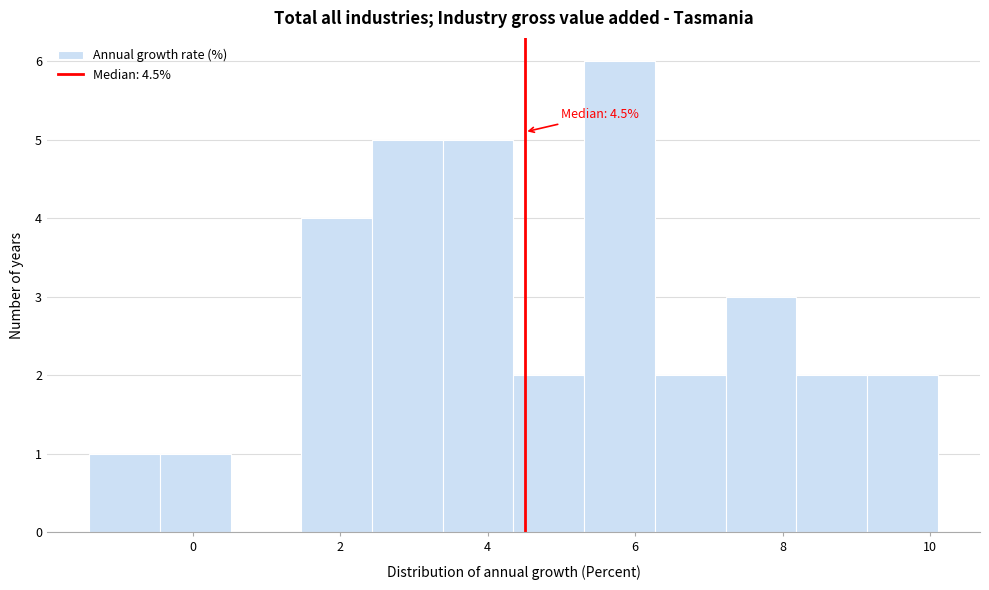

Which range on the x-axis has the tallest bar?

5.4 to 6.2